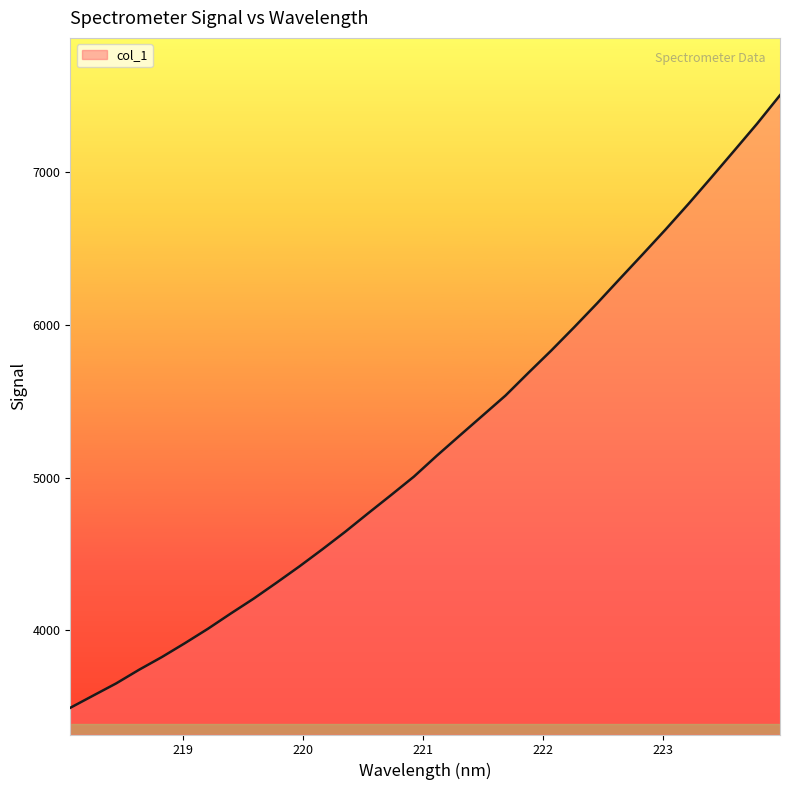

What is the smallest value displayed?

3493.5